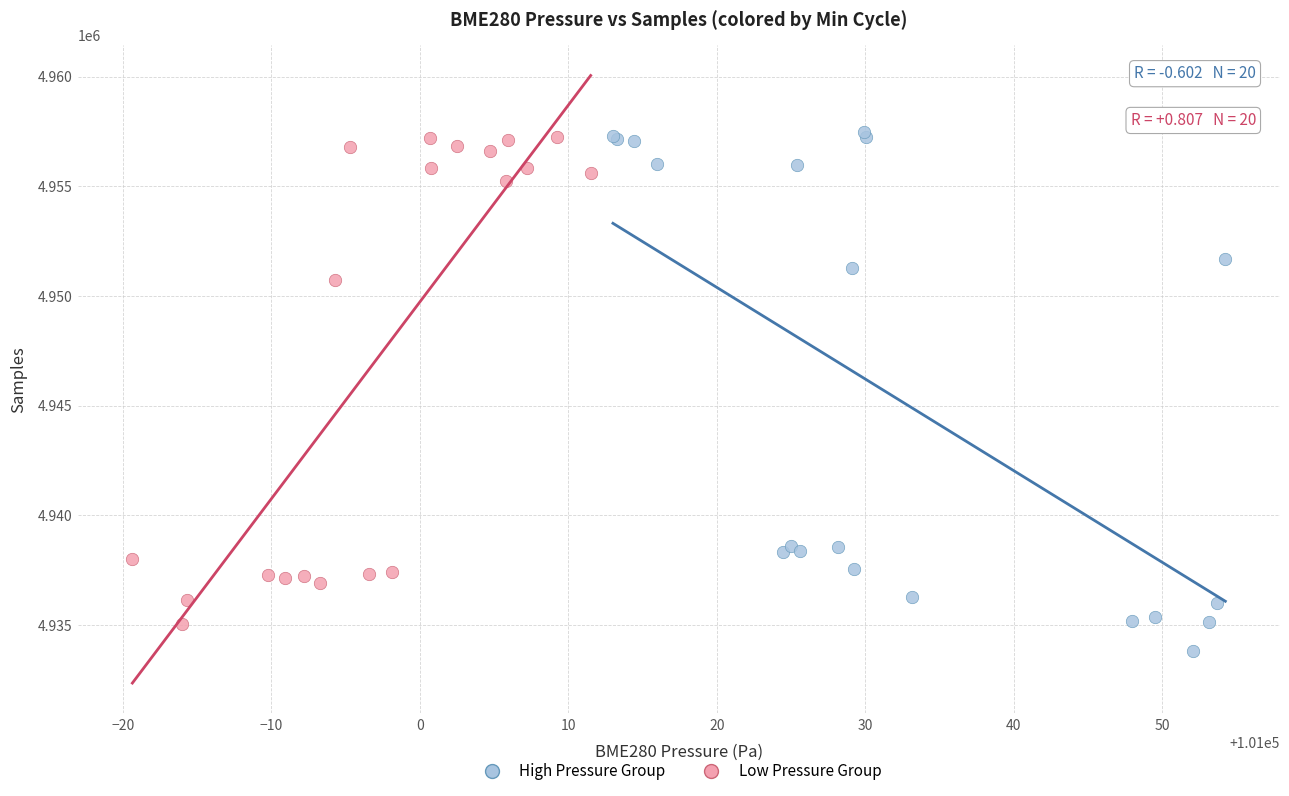

Which series has the widest spread of Y values?

High Pressure Group